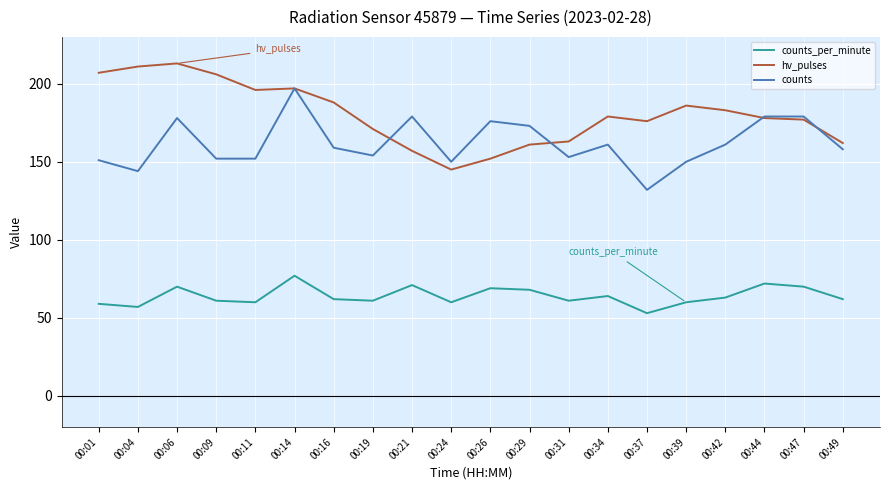

List the series in order of their overall mean, highest first.

hv_pulses, counts, counts_per_minute